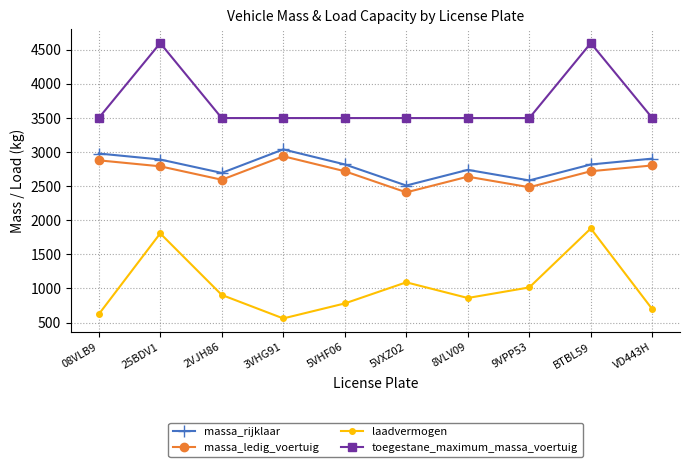

At how many categories does at least one series exceed 4276?

2